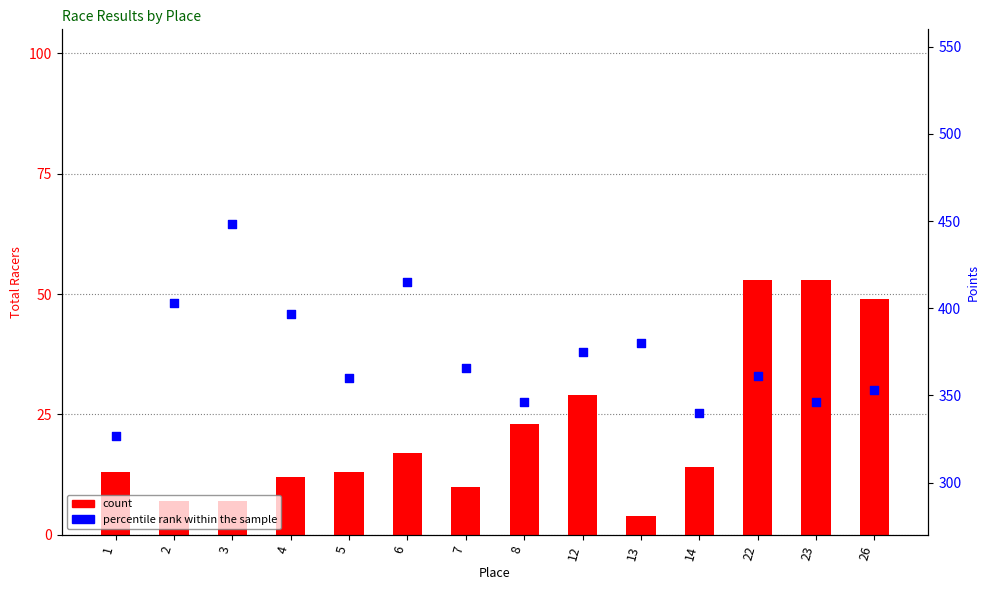

At how many categories does at least one series exceed 294?

14